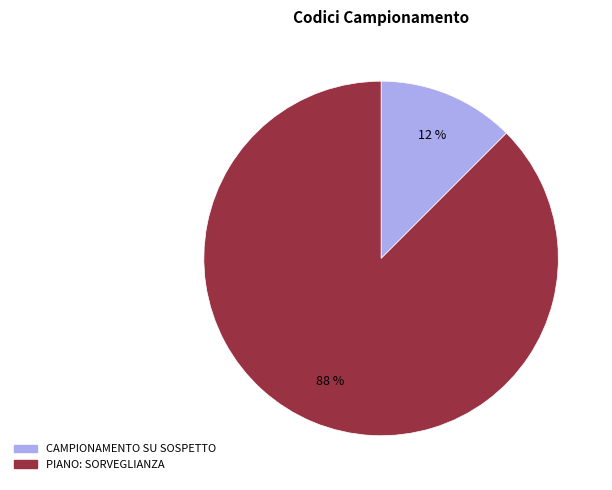

To the nearest percent, what is the average slice percentage?

50%